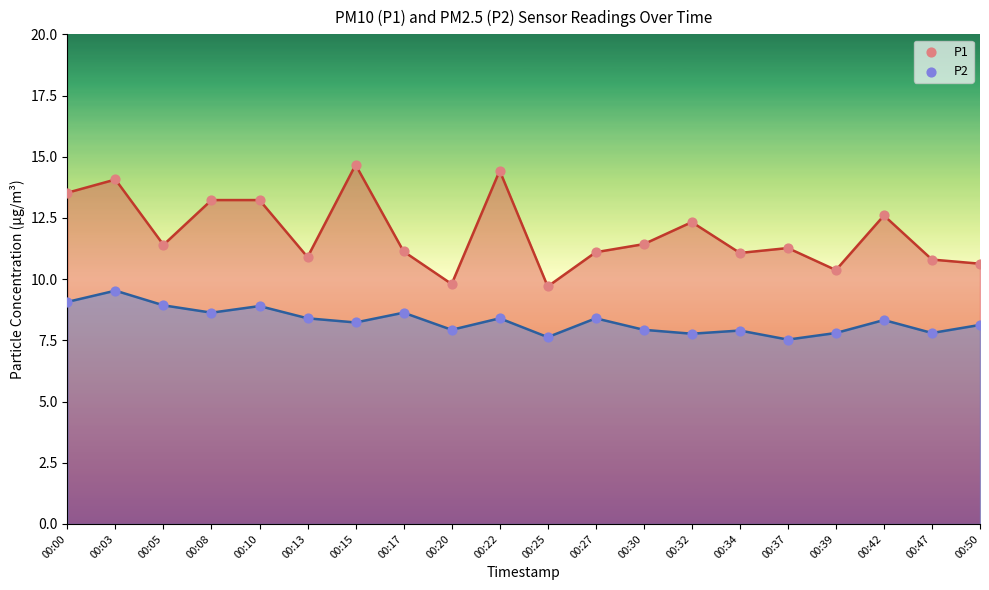

What are all the series names shown in the legend?

P1, P2